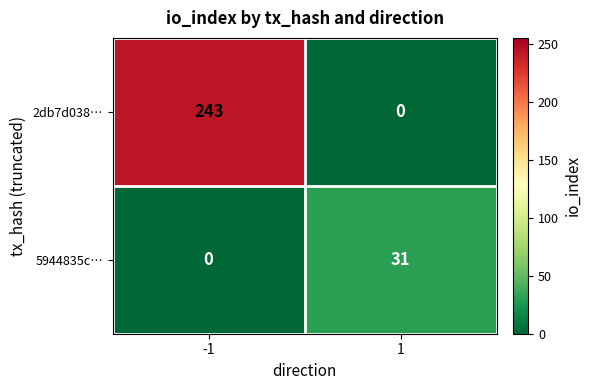

Which category has the highest value across all series?

-1